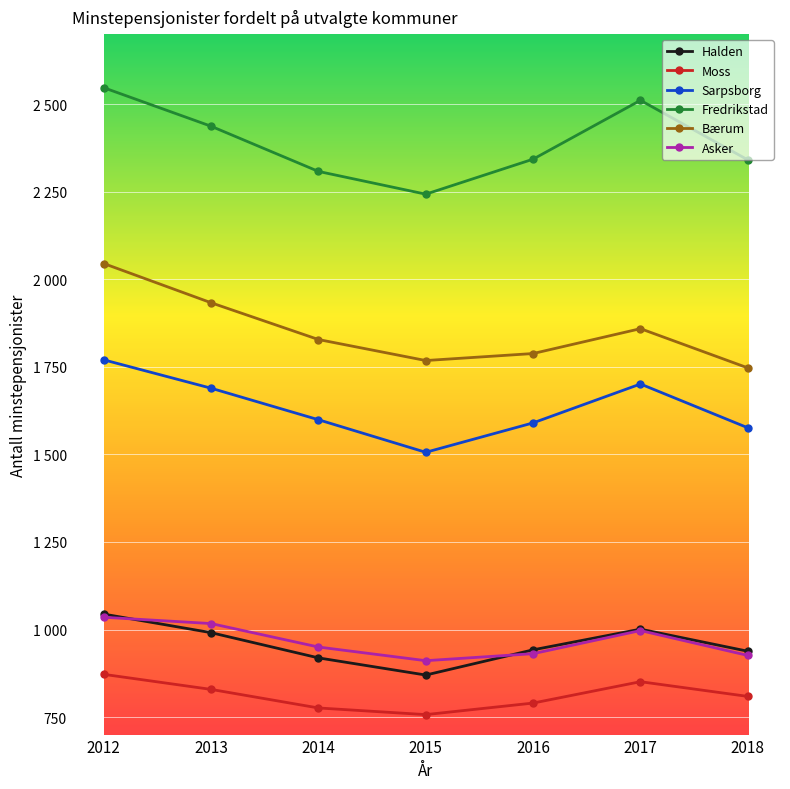

What are all the series names shown in the legend?

Halden, Moss, Sarpsborg, Fredrikstad, Bærum, Asker